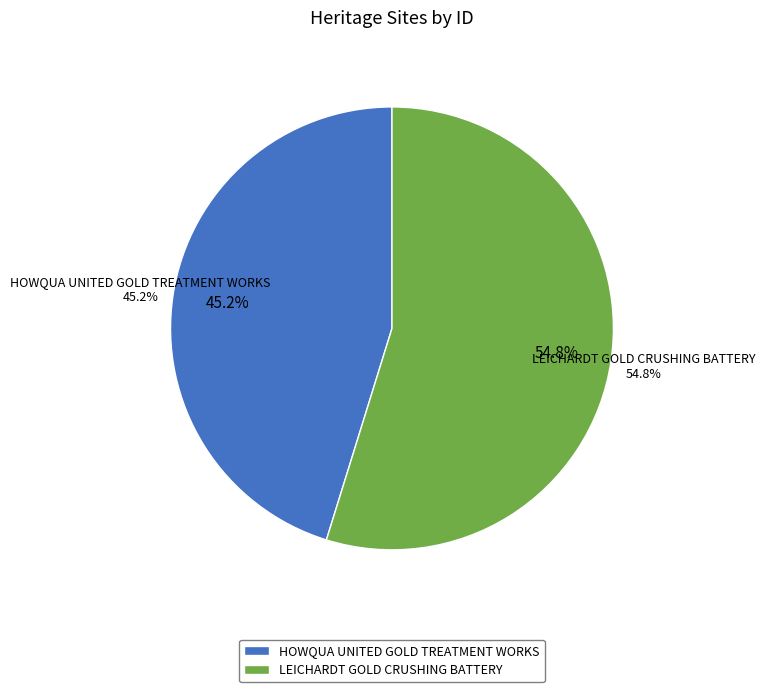

Combined, what portion of the pie is LEICHARDT GOLD CRUSHING BATTERY and HOWQUA UNITED GOLD TREATMENT WORKS?

100.0%